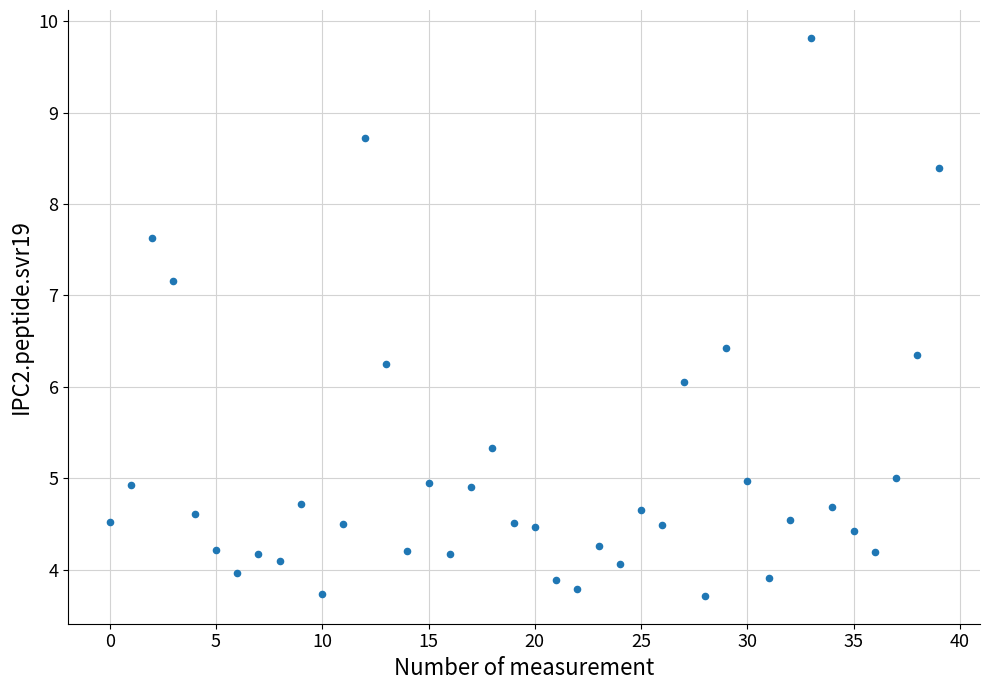

What is the range of Y values (max minus min)?

6.1